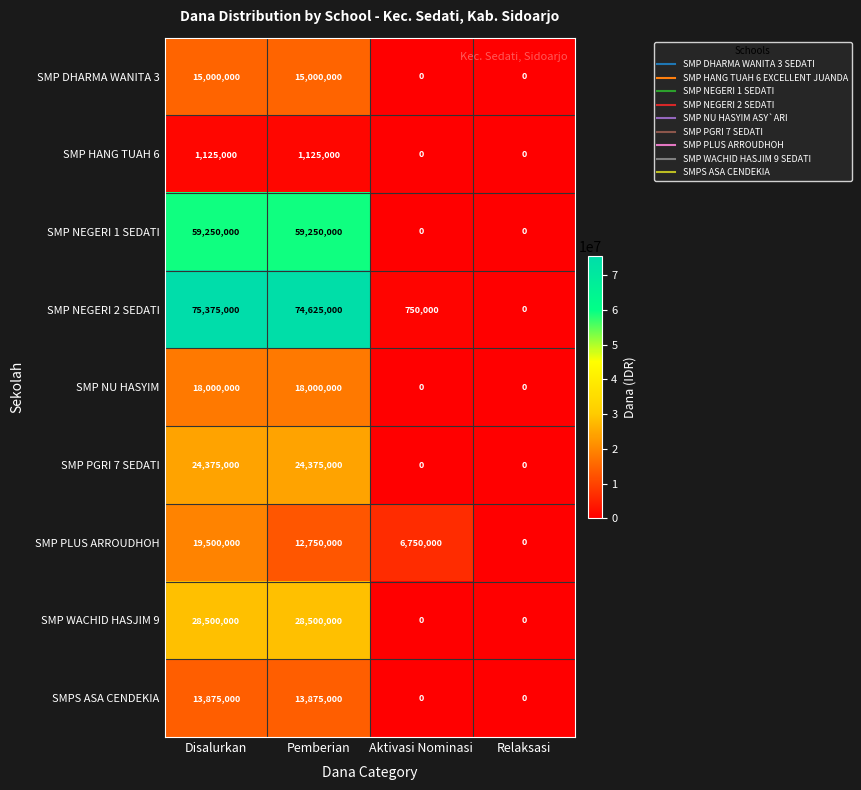

Which series has the largest range (max minus min)?

SMP NEGERI 2 SEDATI